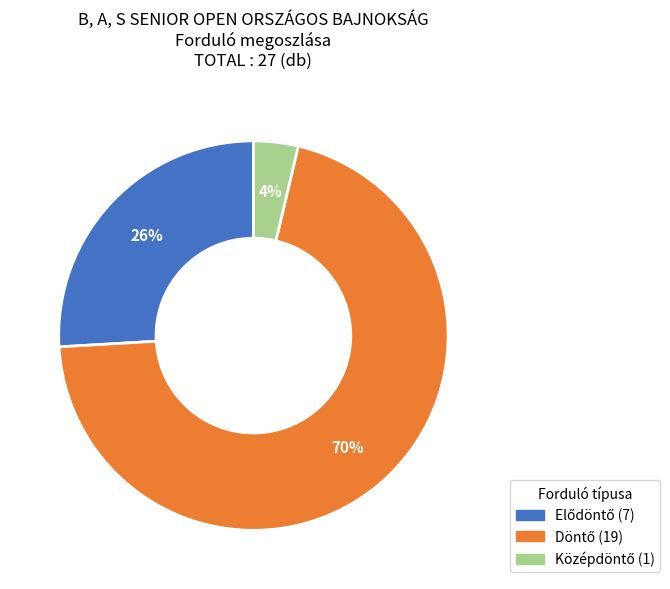

Does any single category account for the majority?

Yes